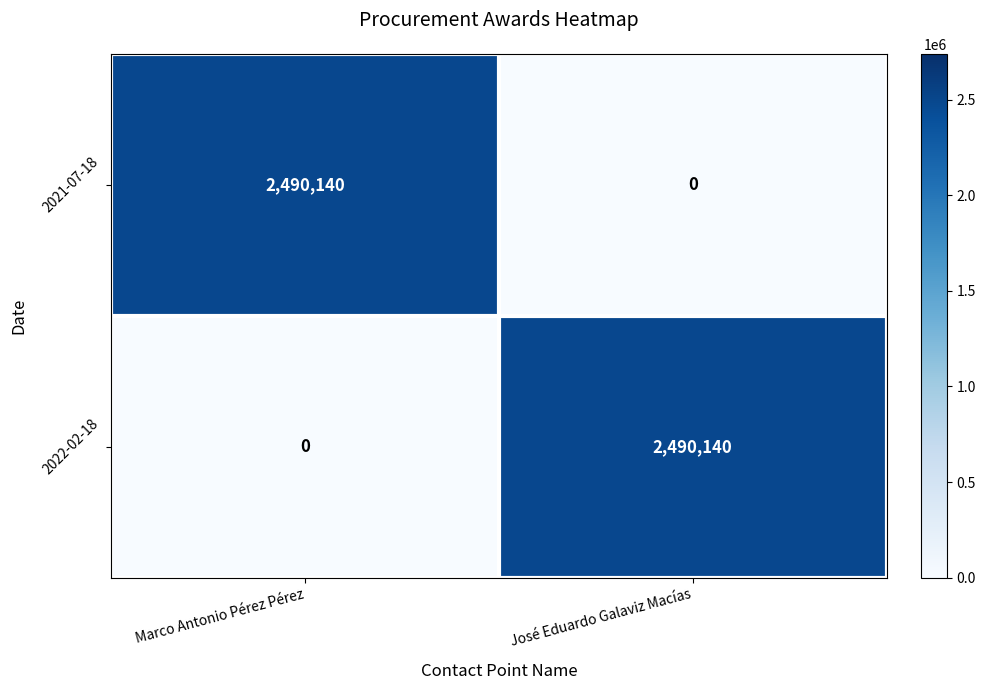

What is the sum of all 2021-07-18 values?

2490140